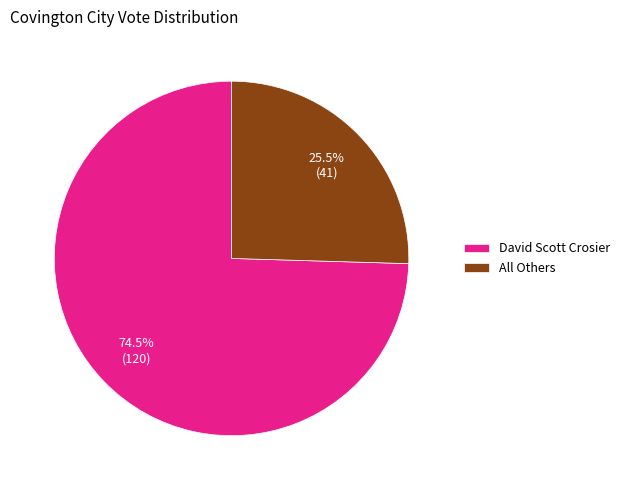

To the nearest percent, what is the combined percentage of David Scott Crosier and All Others?

100%